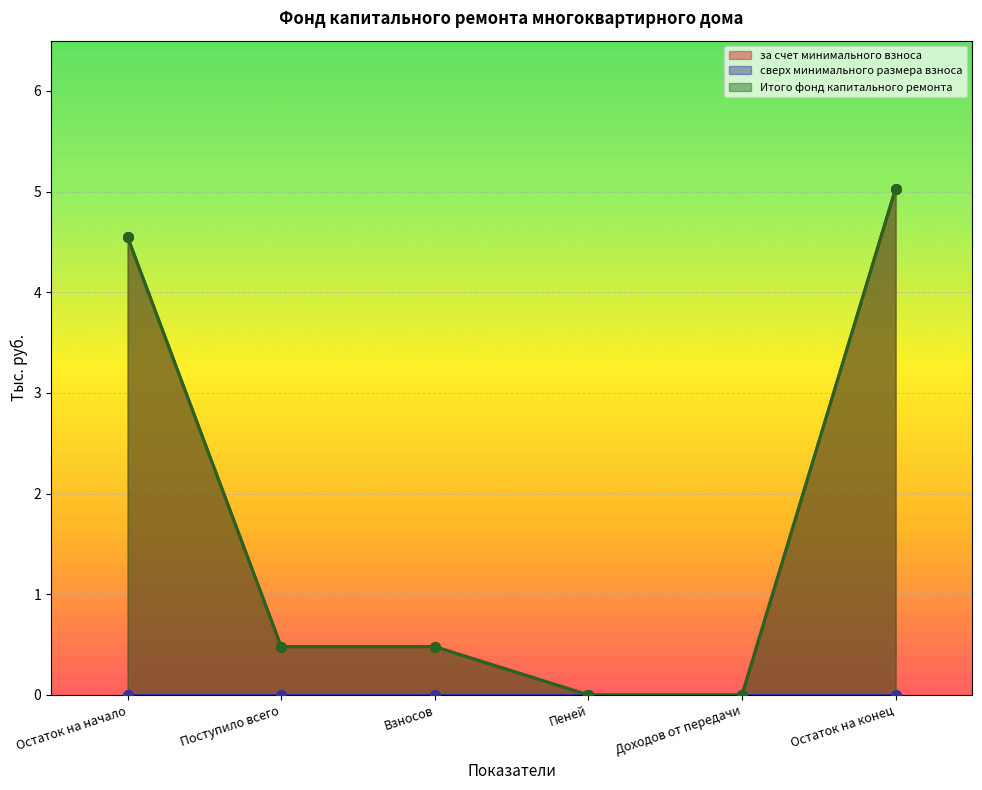

At which label does за счет минимального взноса reach its minimum?

Пеней